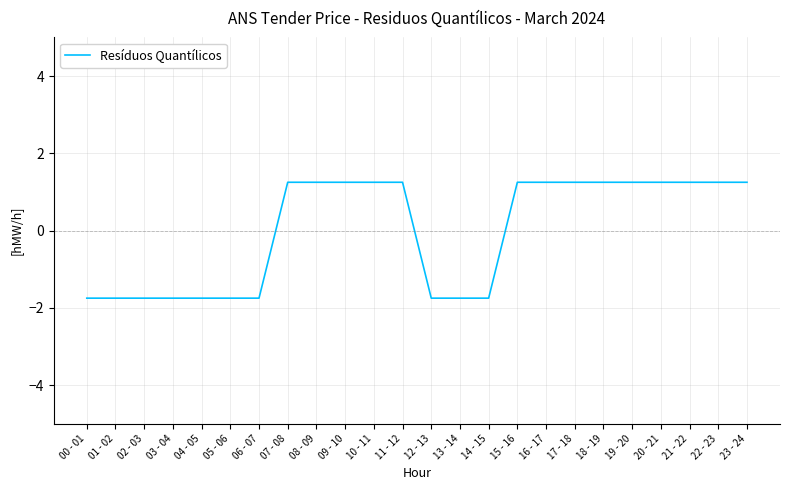

What position from the left is 17 - 18?

18